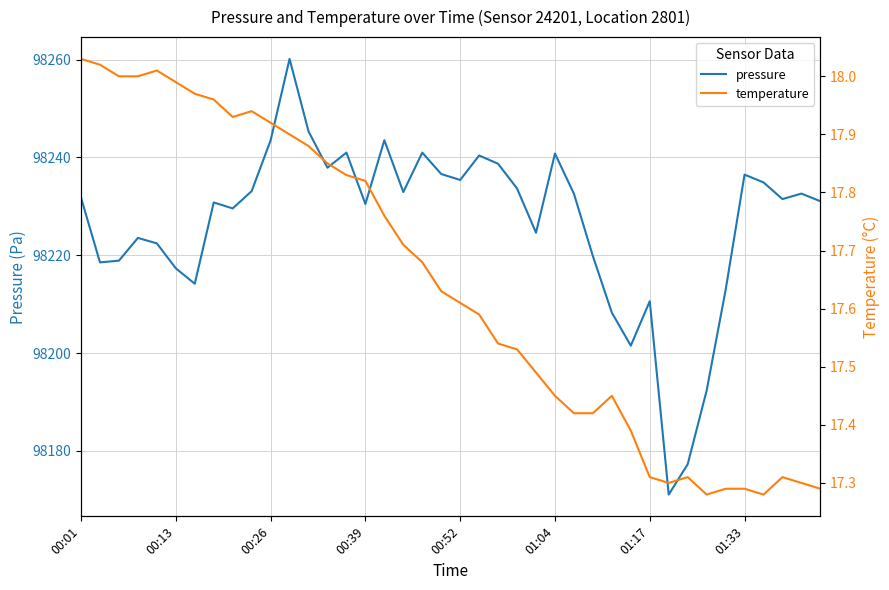

Rank the series at 18 from highest to lowest value.

pressure, temperature